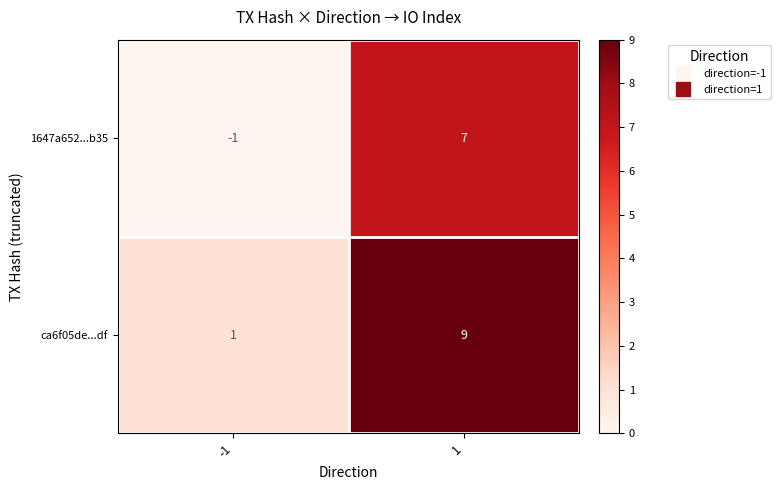

What is the maximum value shown in the chart?

9